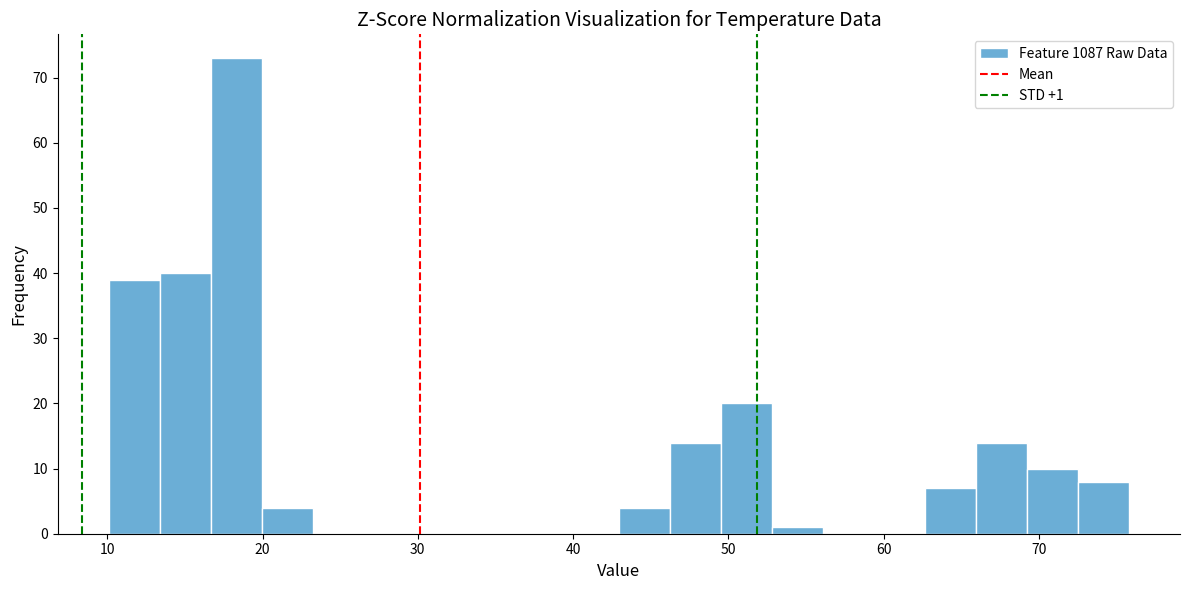

Around what value on the x-axis is the tallest bar? Give the approximate position of its centre, as read against the axis.

18